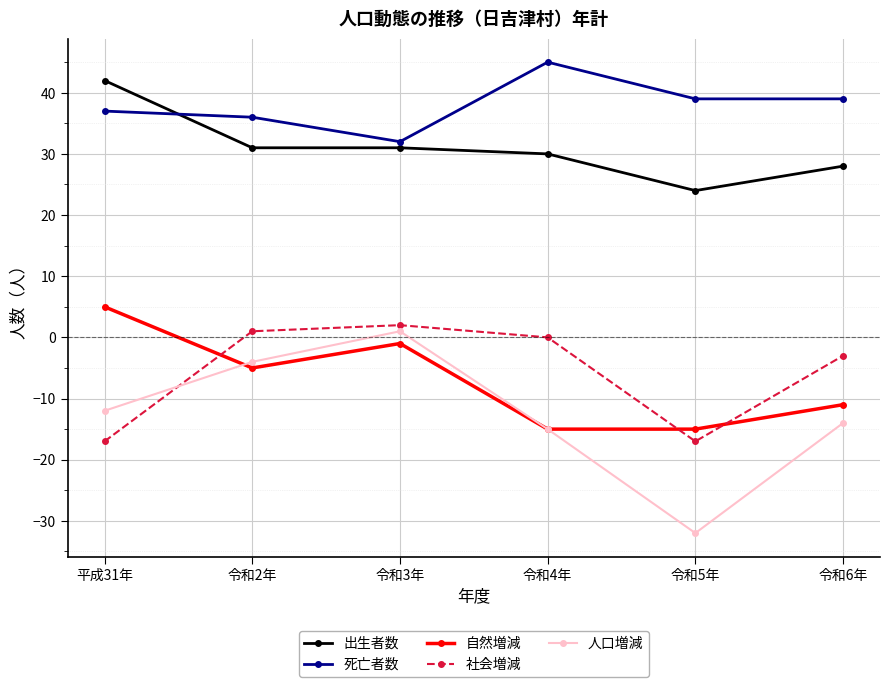

What is the difference between the maximum and minimum values in the 人口増減 series?

33